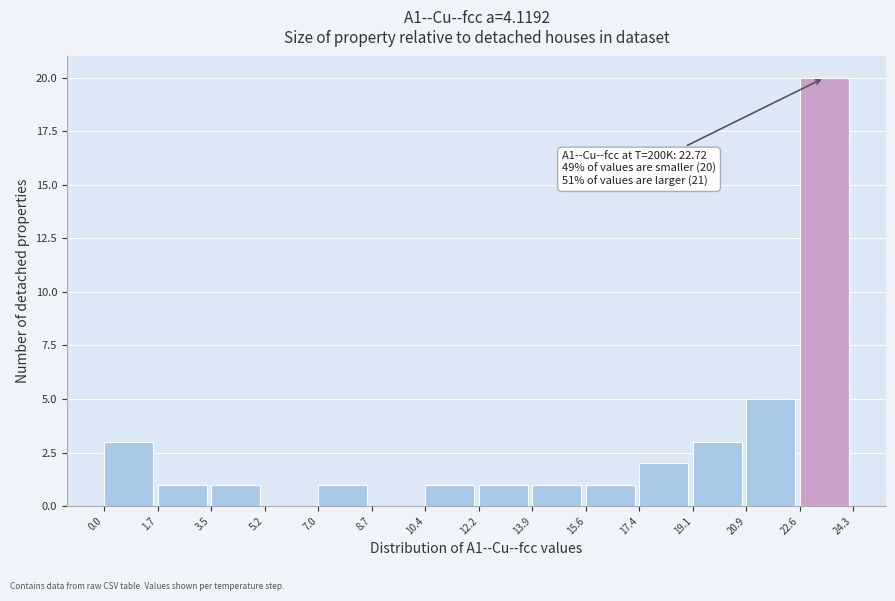

Which range on the x-axis has the tallest bar?

22.6 to 24.3